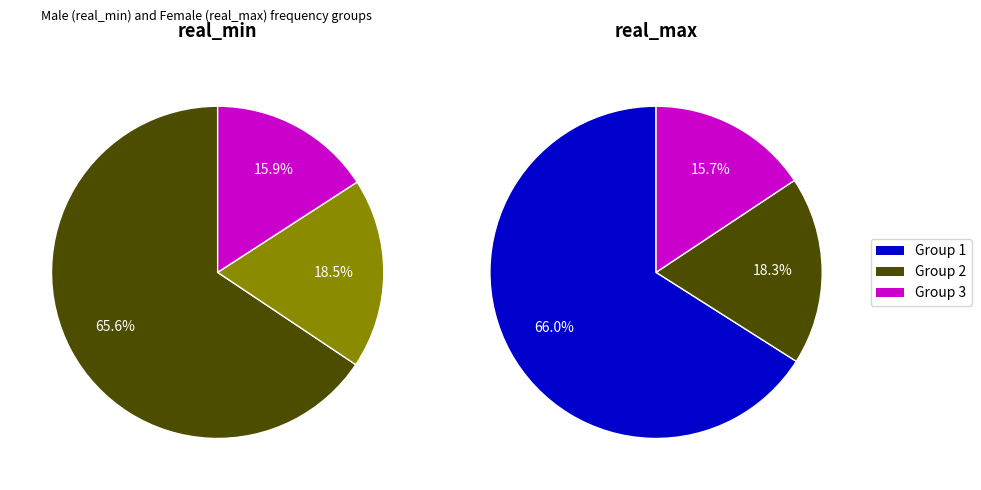

Is it true that 5361.25 is 4% of the pie?

True